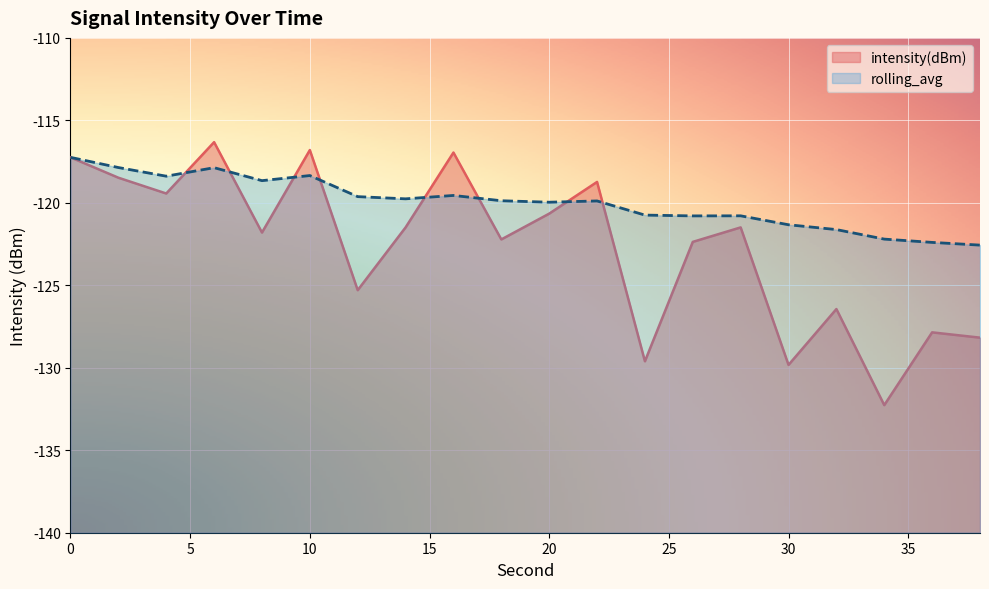

Rank the series by their maximum value, from highest to lowest.

intensity(dBm), rolling_avg